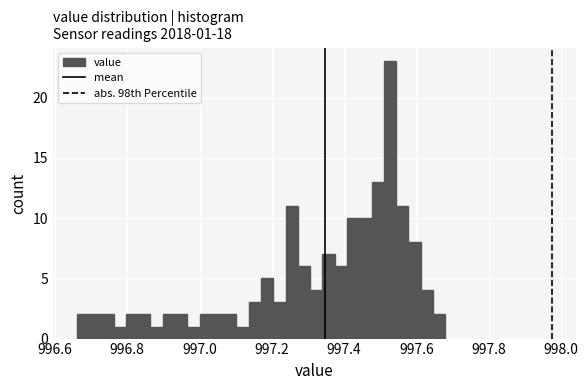

Read against the x-axis, roughly where is the centre of the tallest bar?

997.52